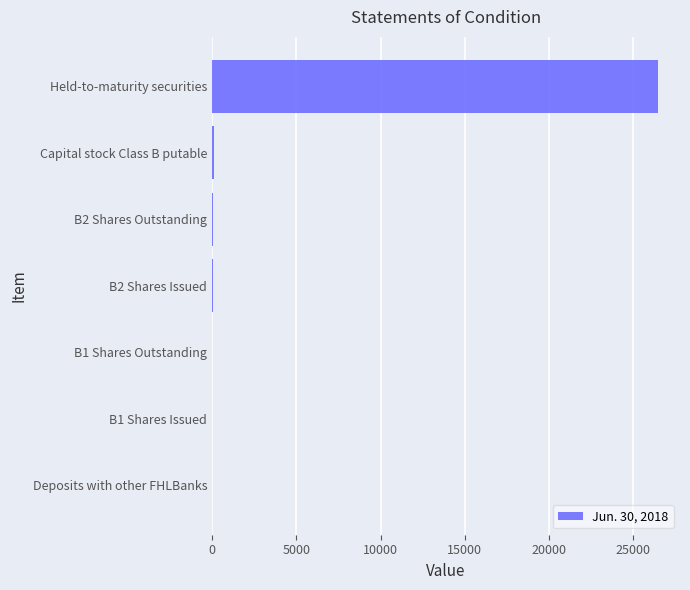

What is the greatest value displayed?

26438